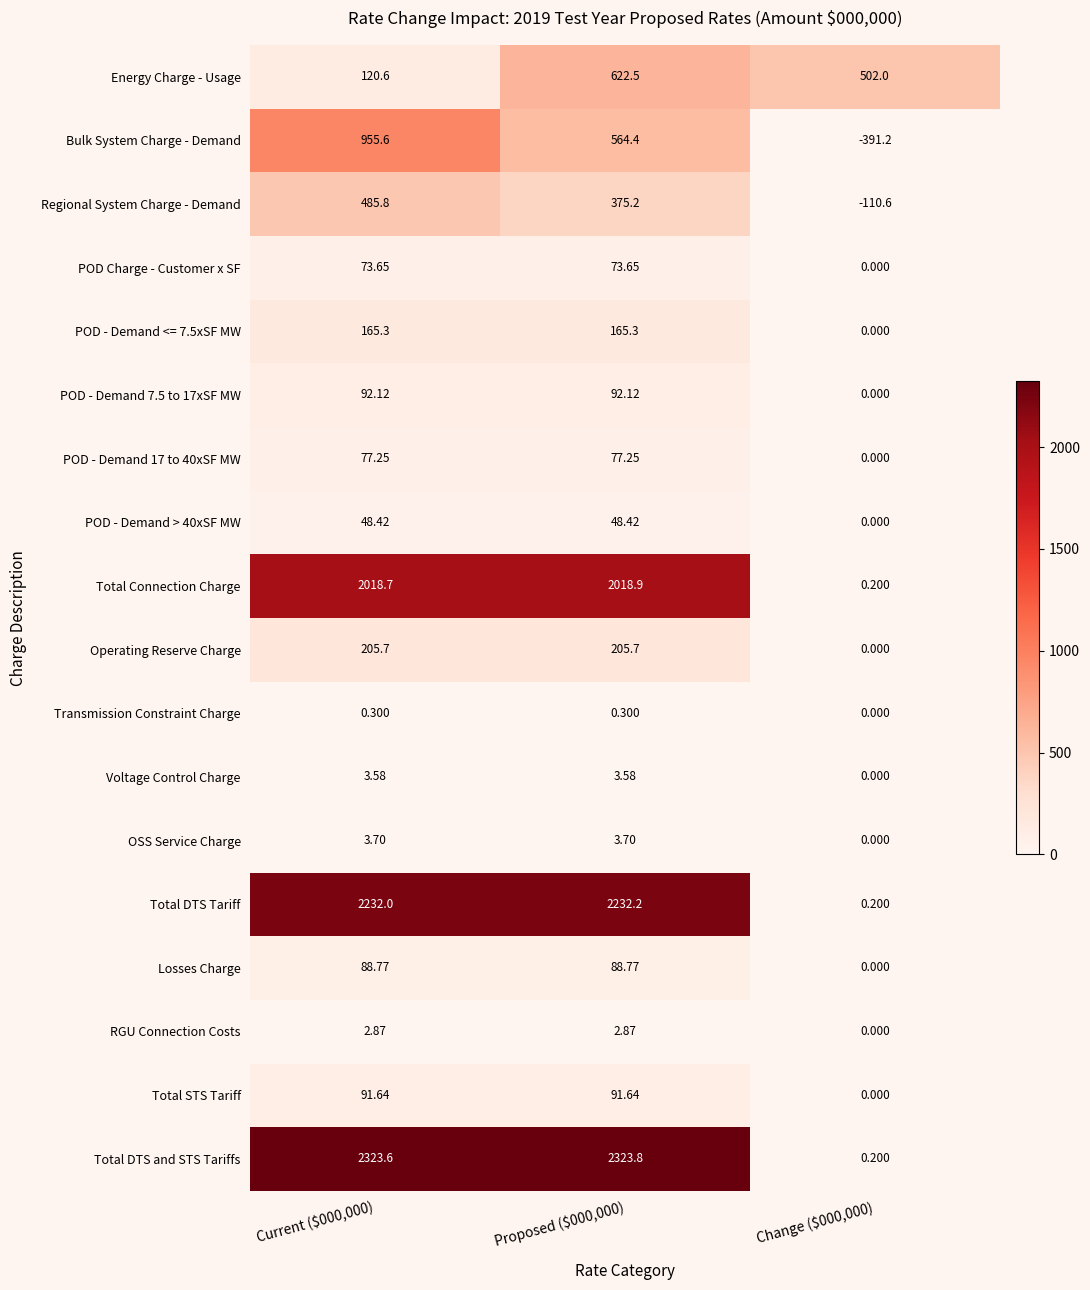

How many distinct data groups are displayed?

18